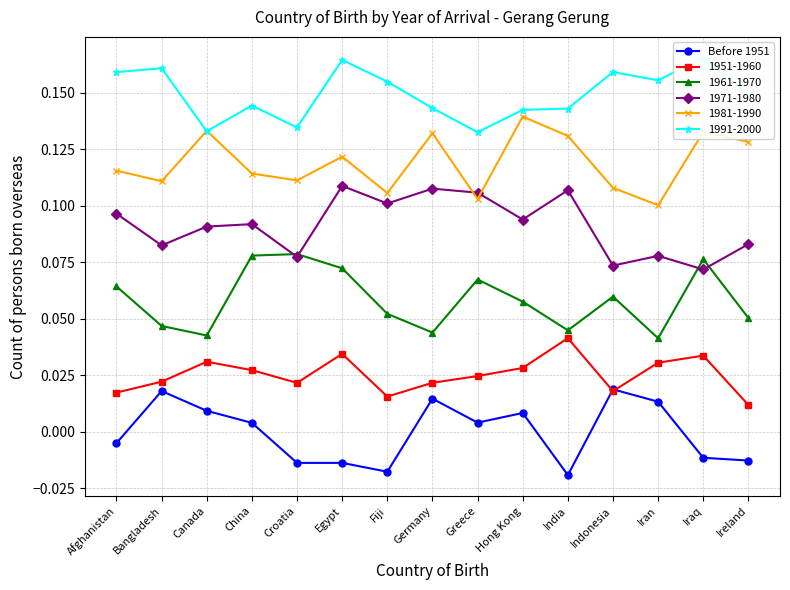

Is this an area chart (filled region under the line)?

No